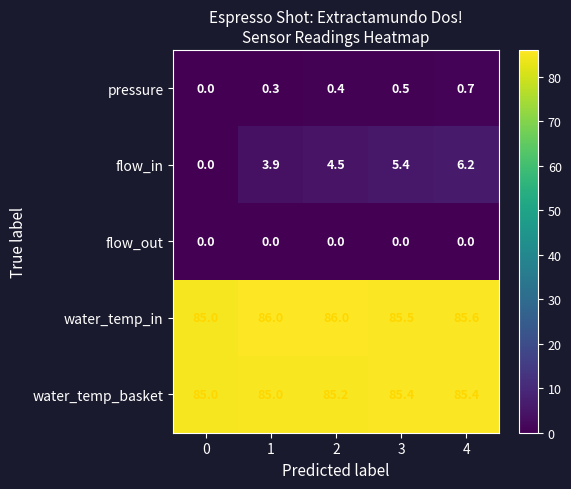

How many positive values does the flow_in series have?

4